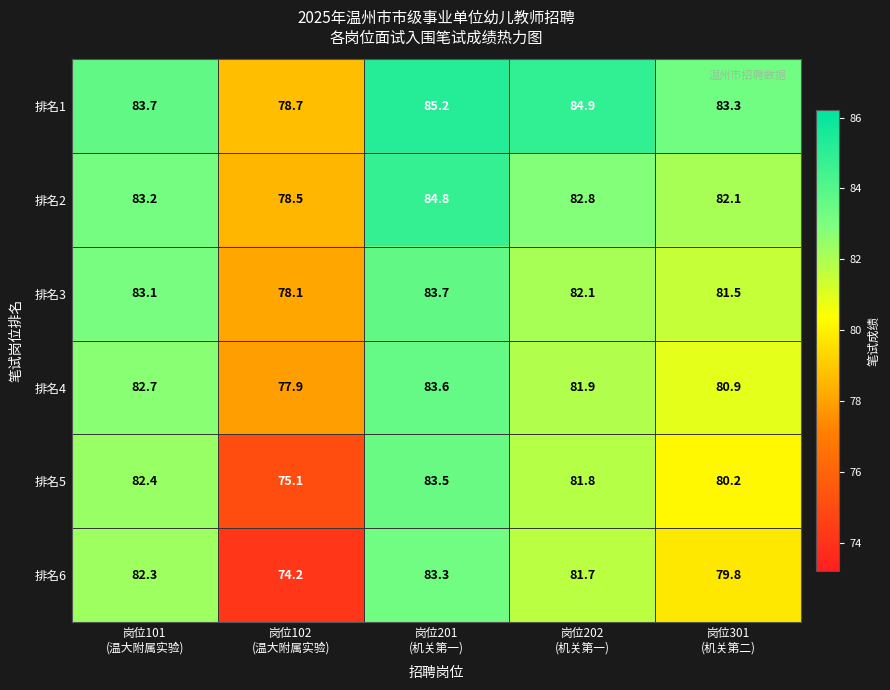

Which series has the largest total across all categories?

排名1